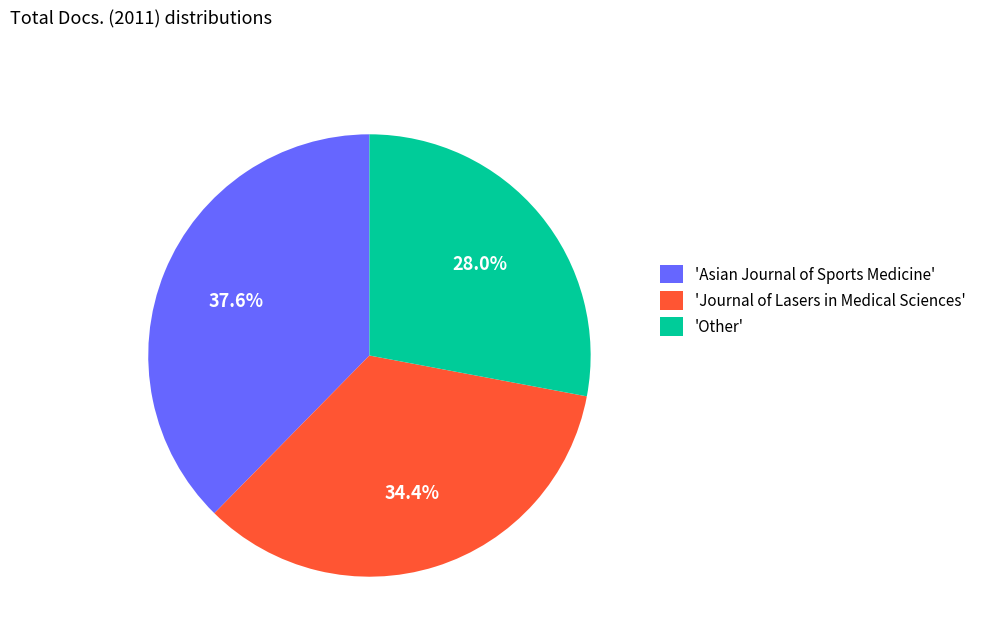

To the nearest percent, what is the difference between the largest and smallest slice percentages?

10%